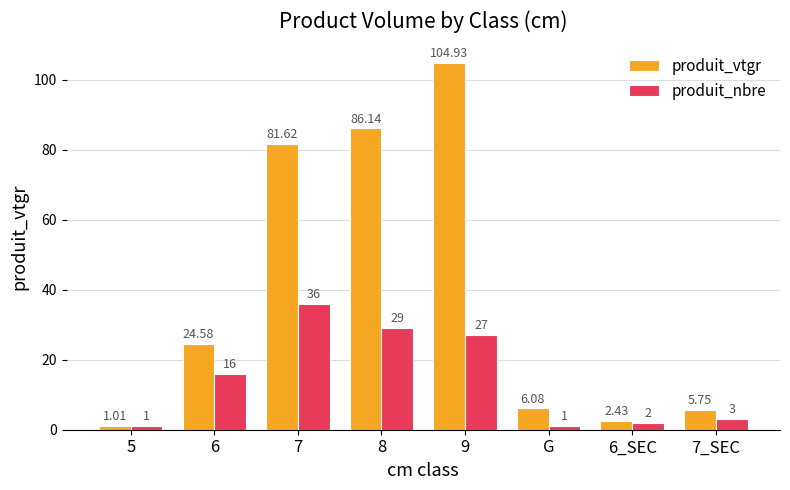

At which category does the chart reach its peak across all series?

9